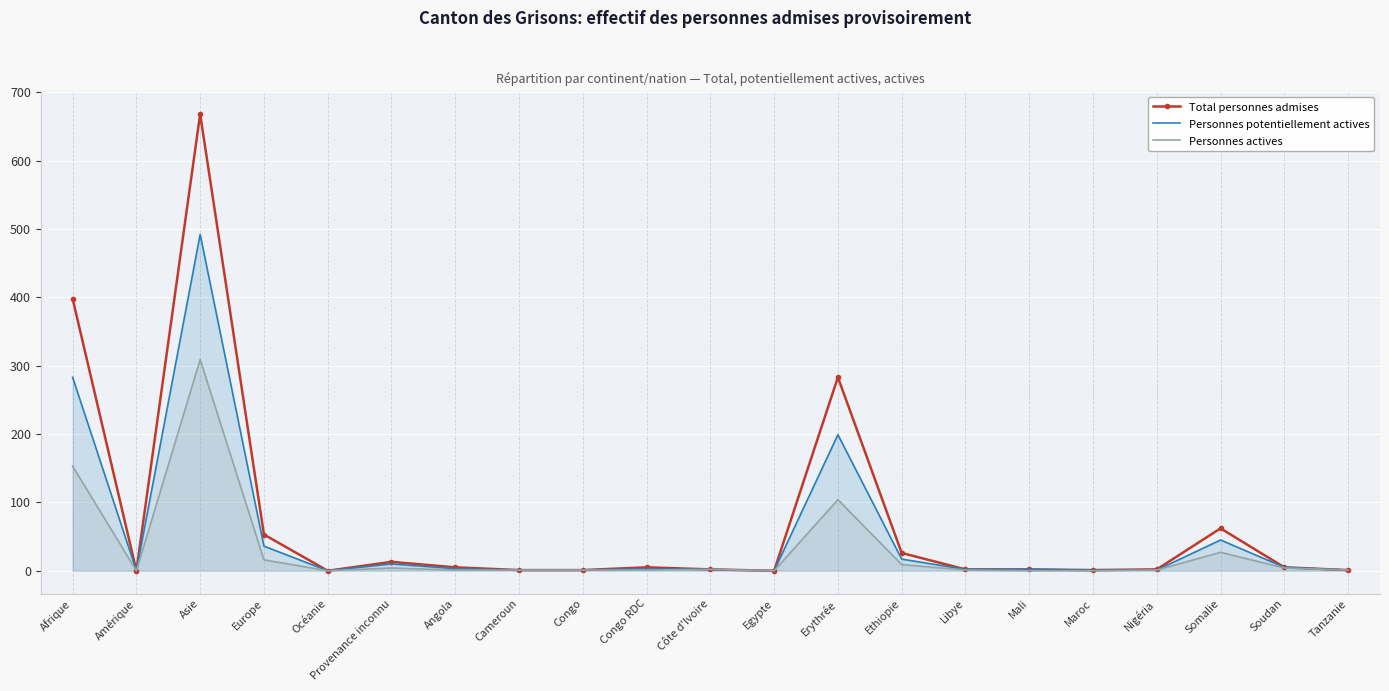

Reading left to right, what are all the values shown in this chart?

Total personnes admises: 398	0	668	53	0	13	5	1	1	5	2	0	283	26	2	2	1	2	62	5	1
Personnes potentiellement actives: 283	0	492	36	0	10	3	1	1	3	2	0	199	17	2	2	1	1	45	5	1
Personnes actives: 153	0	309	16	0	4	1	1	1	1	2	0	104	9	1	0	0	1	27	4	1